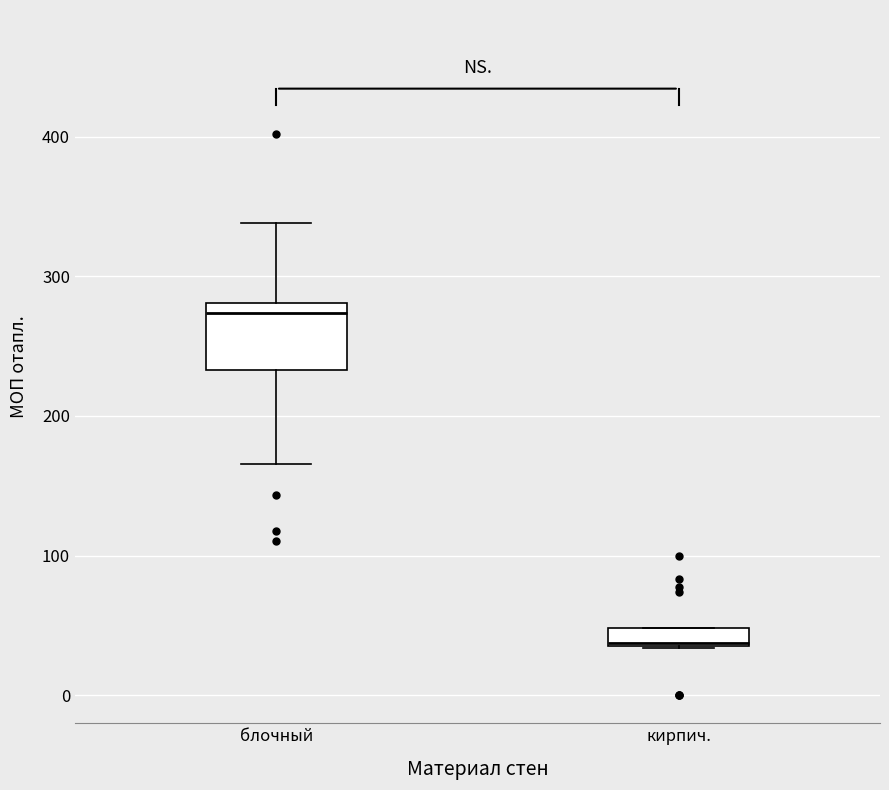

Comparing the boxes themselves (not the whiskers), which one is the tallest?

блочный